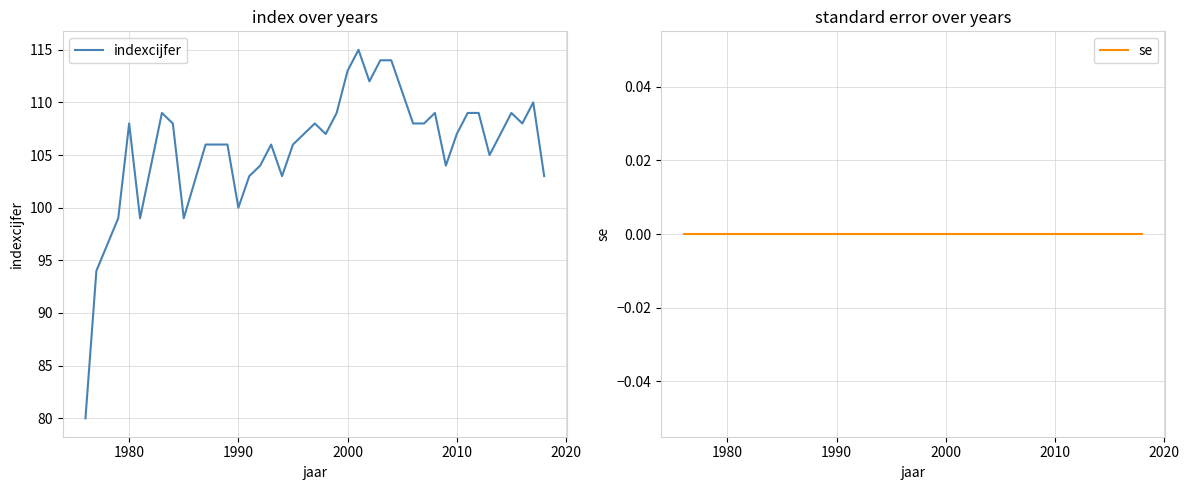

True or false: indexcijfer has a value of 130 at 1990.

False